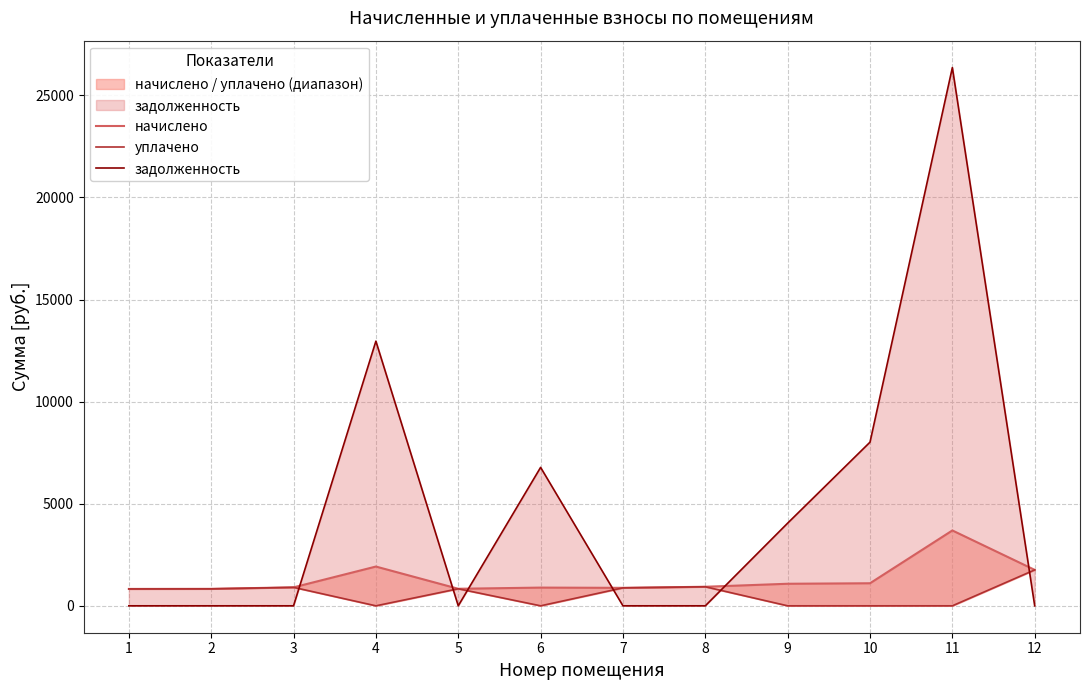

What are all the series names shown in the legend?

начислено, уплачено, задолженность